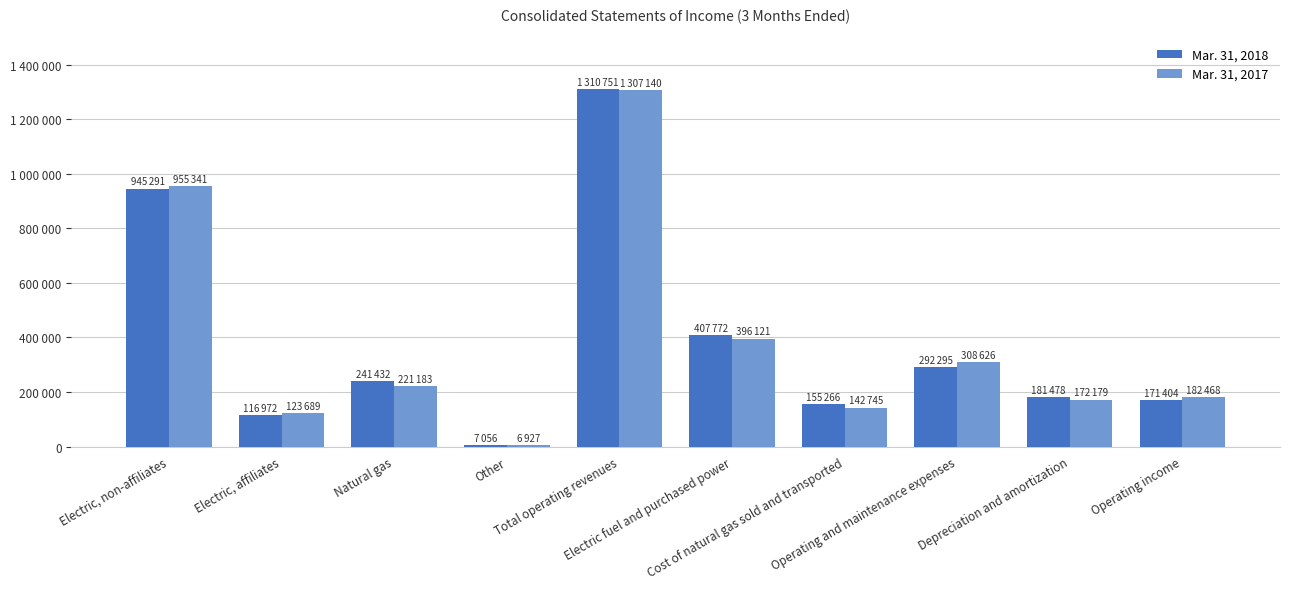

Is the value of Mar. 31, 2018 at Cost of natural gas sold and transported greater than the value of Mar. 31, 2017 at Total operating revenues?

No